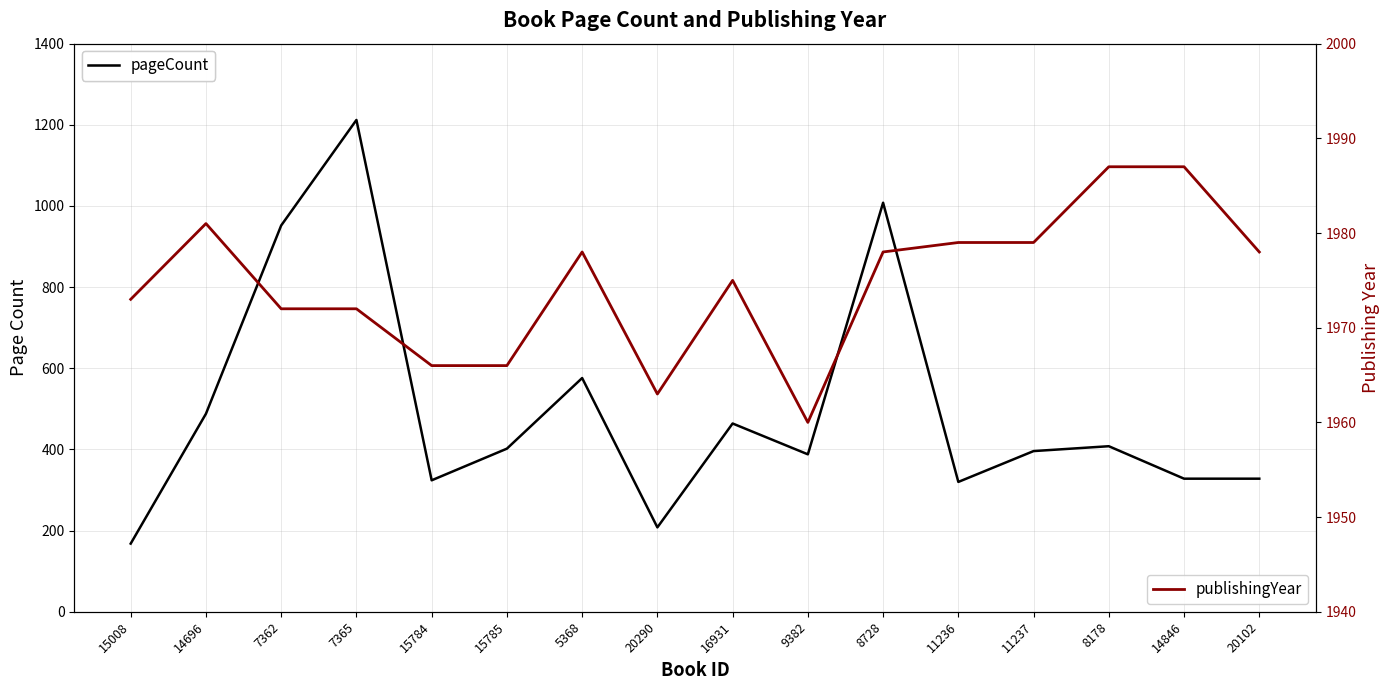

What is the spread (max minus min) of values at 14696?

1493